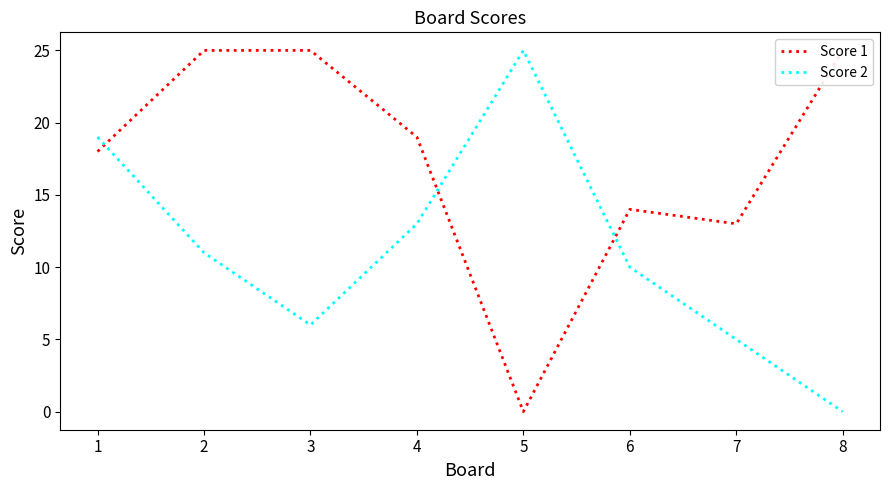

True or false: Score 2 and Score 1 cross at least once.

True